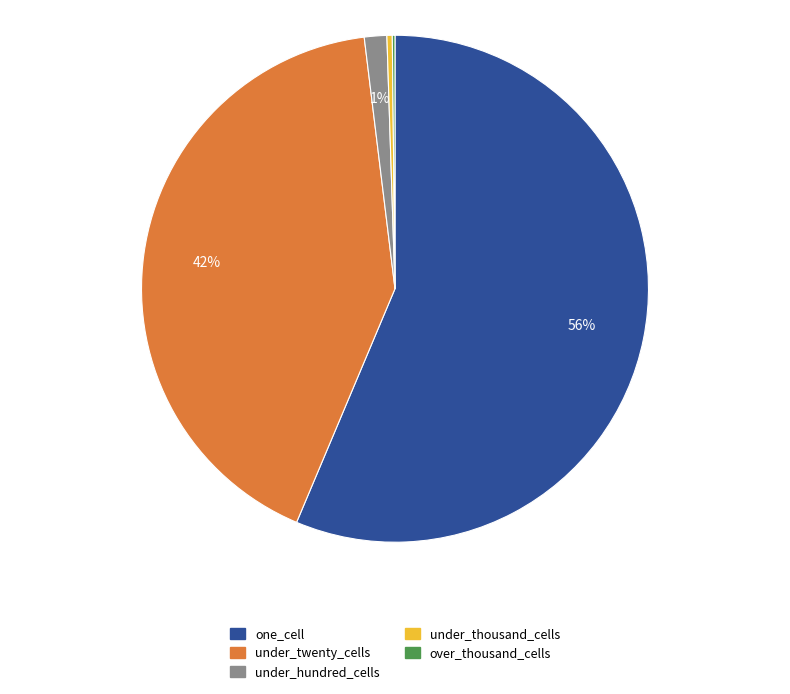

To the nearest percent, what is the average slice percentage?

20%